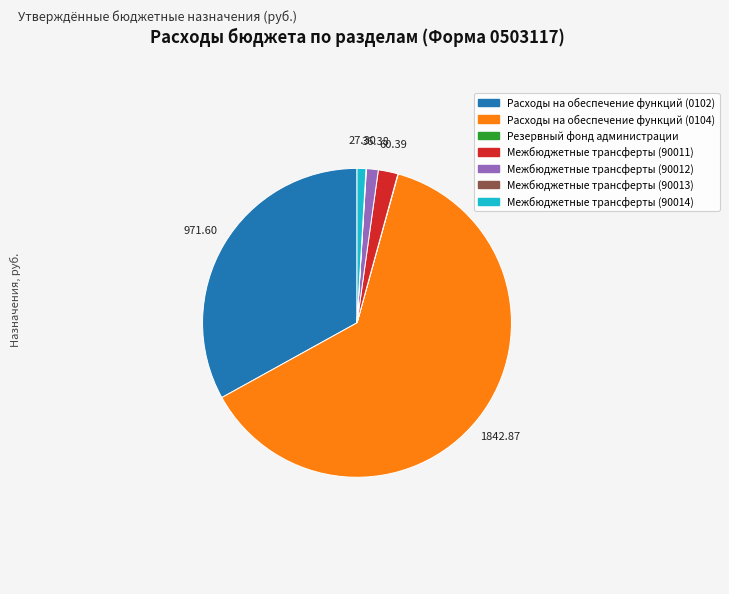

Which has a higher value, Расходы на обеспечение функций (0102) or Расходы на обеспечение функций (0104)?

Расходы на обеспечение функций (0104)